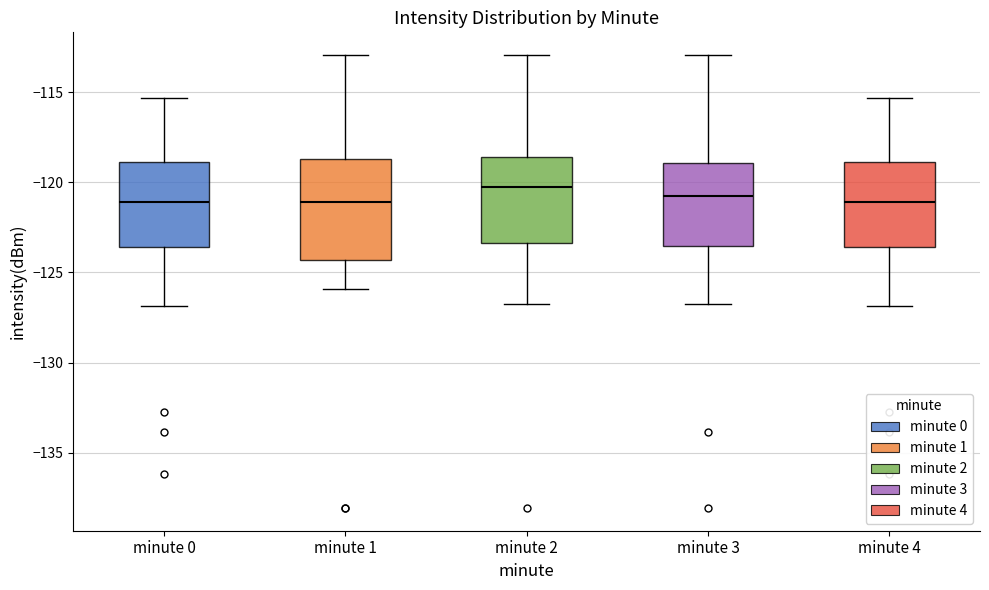

Which box is the tallest, from its lower edge to its upper edge?

minute 1